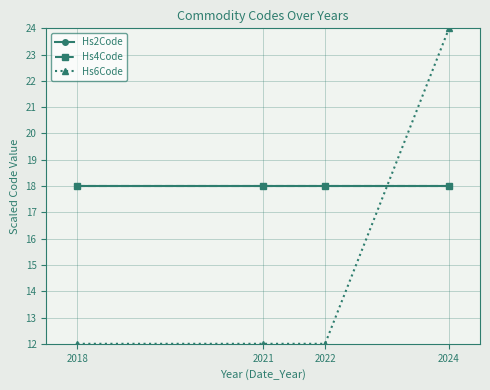

Reading right to left, extract all data points from this chart.

Hs2Code: 18	18	18	18
Hs4Code: 18	18	18	18
Hs6Code: 24	12	12	12